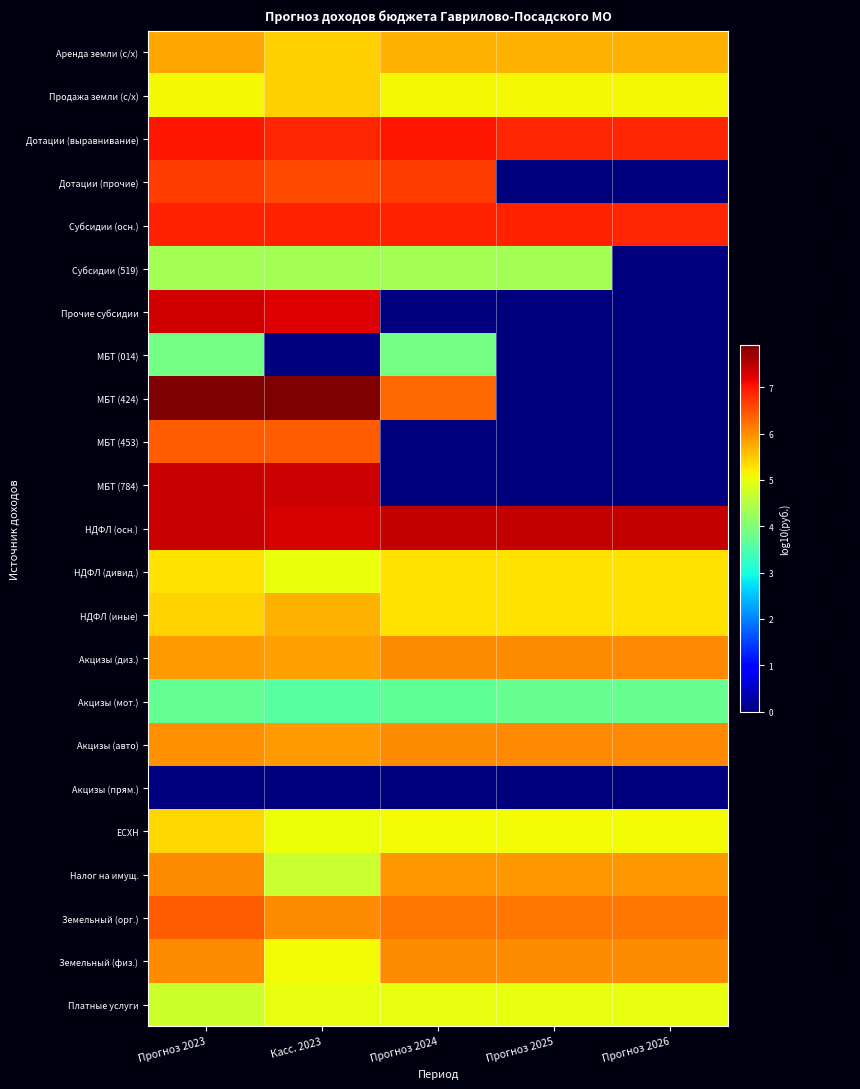

What is the spread (max minus min) of values at Прогноз 2026?

7.4